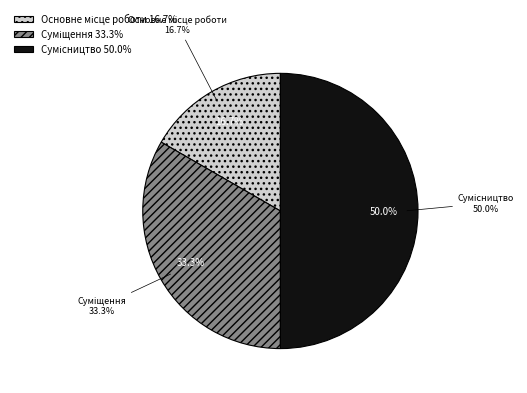

What percentage is the Сумісництво slice, to the nearest percent?

50%